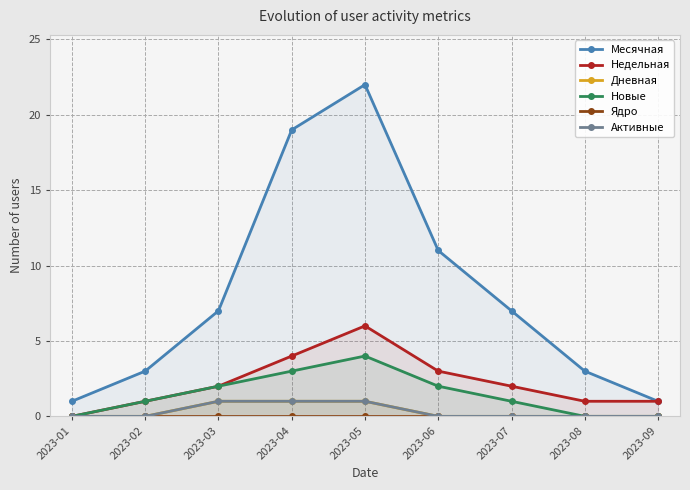

What is the difference between the second highest and minimum values in the Недельная series?

4